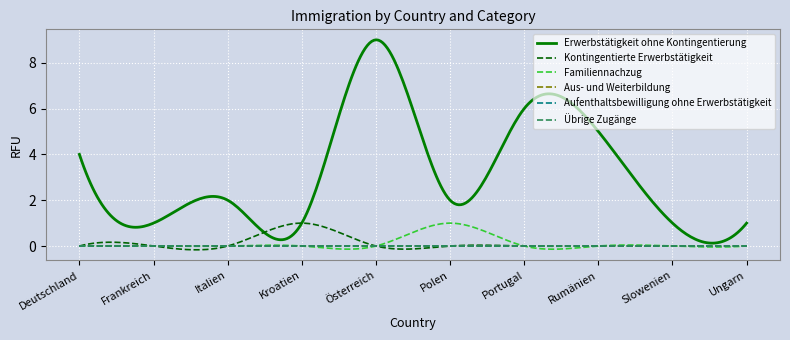

Does the chart display data point markers on the line(s)?

No